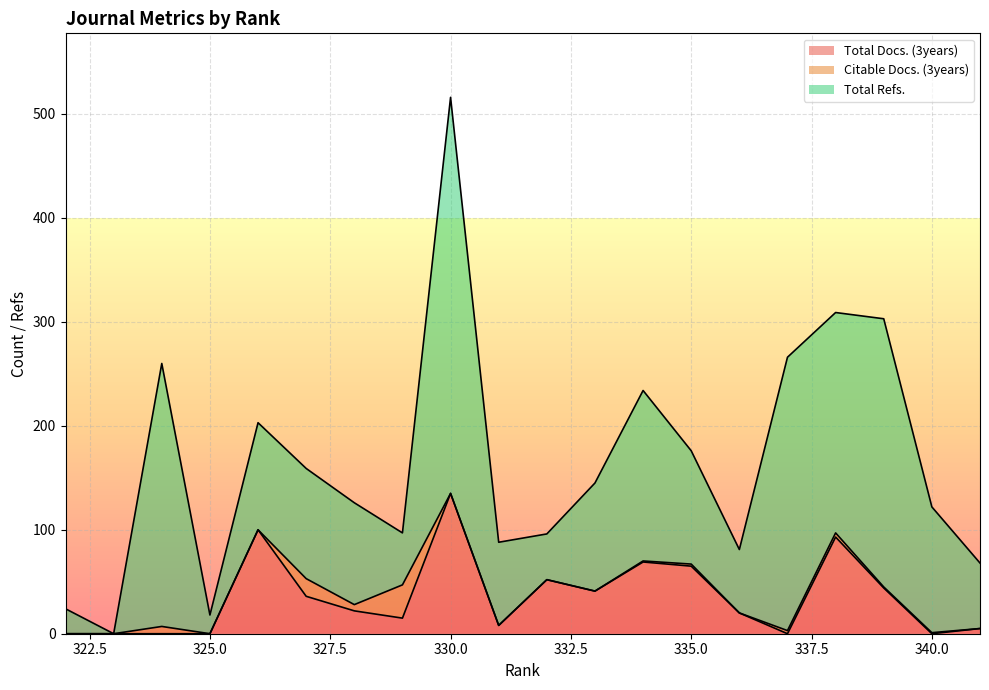

True or false: Citable Docs. (3years) and Total Refs. intersect in this chart.

False